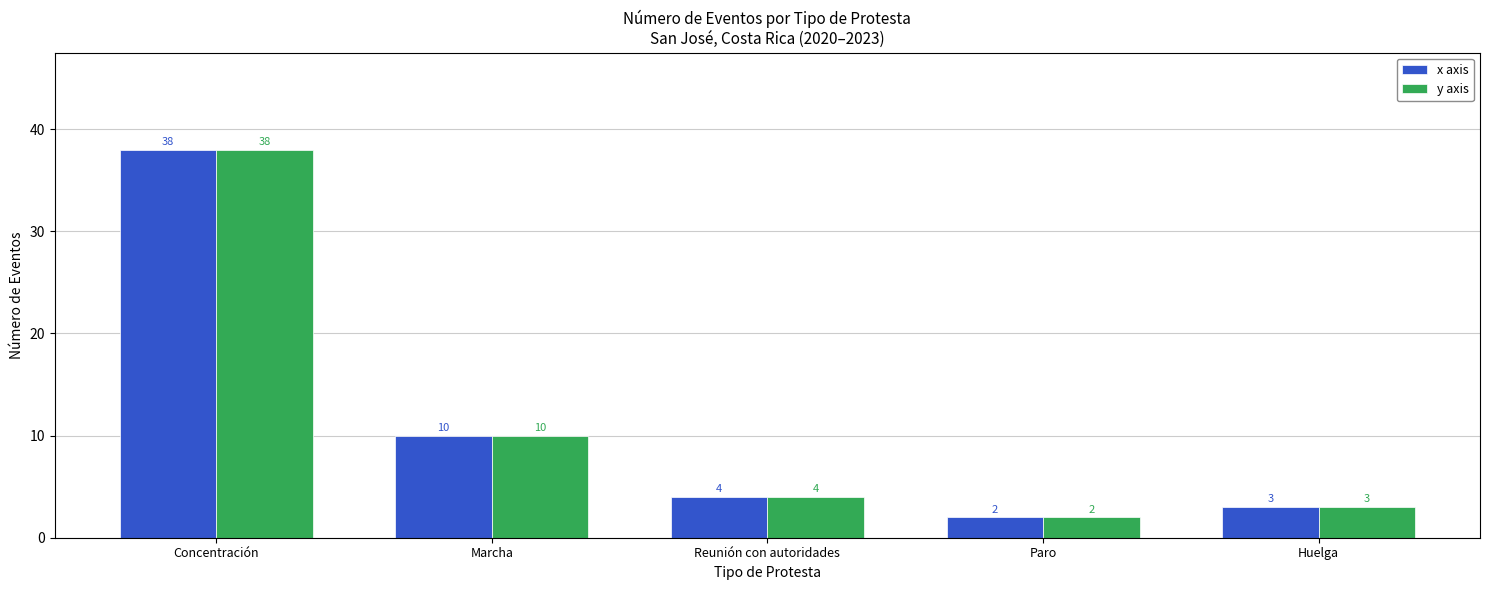

Reading left to right, what are all the values shown in this chart?

x axis: 38	10	4	2	3
y axis: 38	10	4	2	3